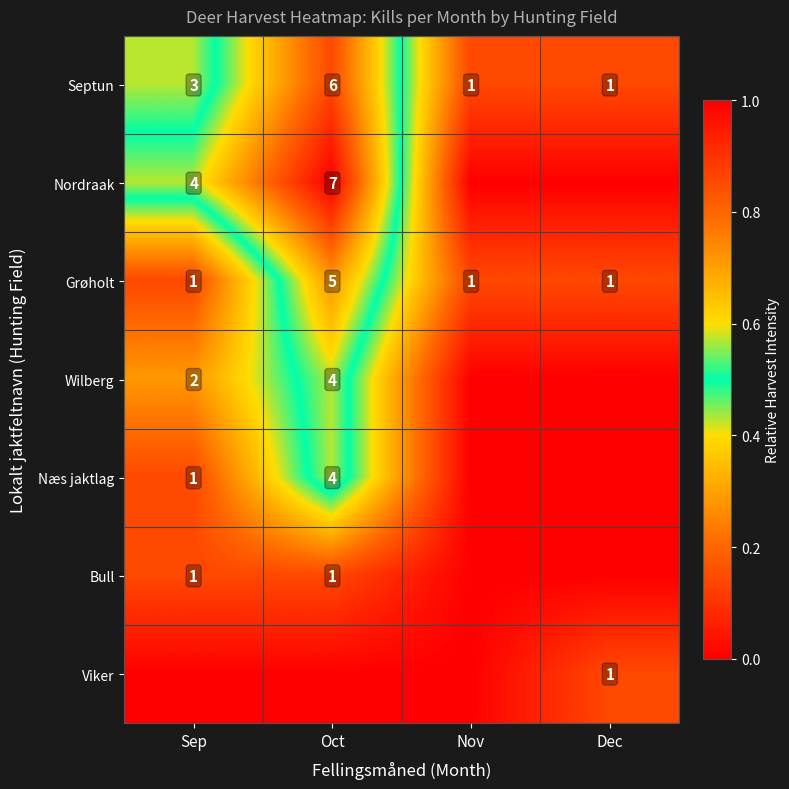

Where is Septun nearest to the value 3?

Sep